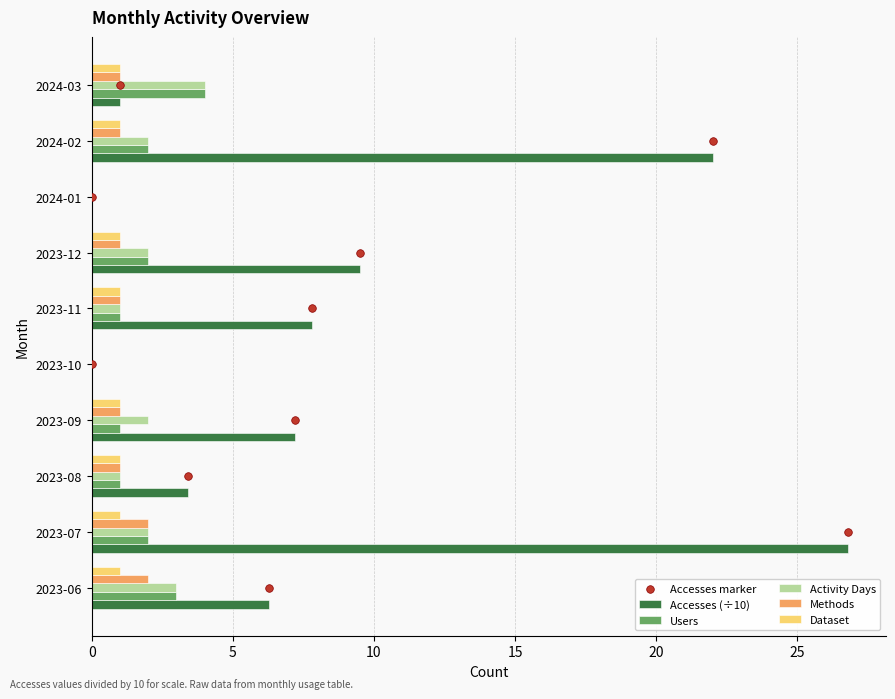

Is the value of Users at 2023-06 greater than the value of Accesses (÷10) at 2023-11?

No